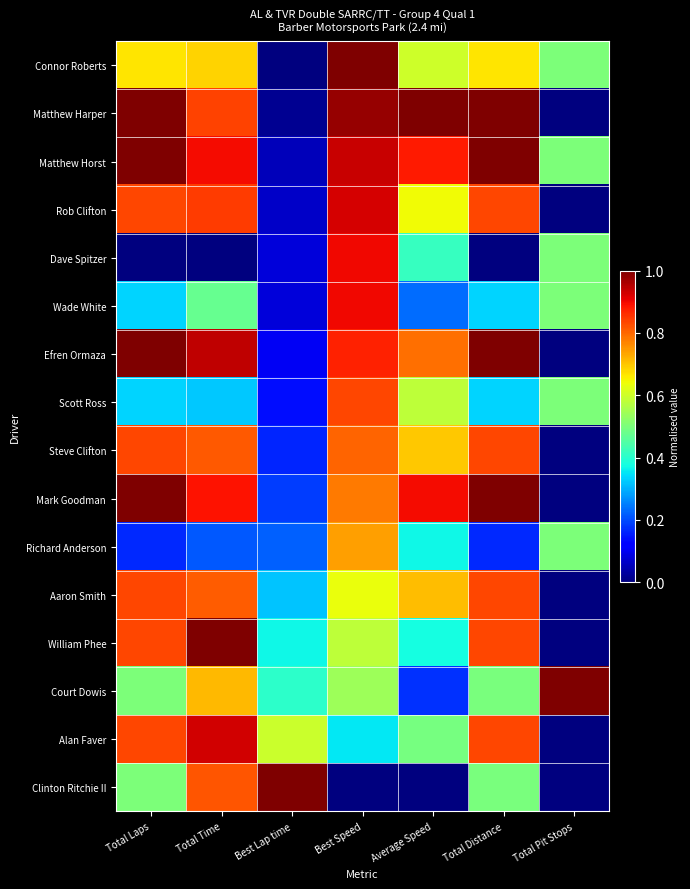

Reading right to left, transcribe all the data shown in this chart.

Connor Roberts: Total Pit Stops=0.5	Total Distance=0.7	Average Speed=0.6	Best Speed=1.0	Best Lap time=0.0	Total Time=0.7	Total Laps=0.7
Matthew Harper: Total Pit Stops=0.0	Total Distance=1.0	Average Speed=1.0	Best Speed=1.0	Best Lap time=0.0	Total Time=0.8	Total Laps=1.0
Matthew Horst: Total Pit Stops=0.5	Total Distance=1.0	Average Speed=0.9	Best Speed=0.9	Best Lap time=0.1	Total Time=0.9	Total Laps=1.0
Rob Clifton: Total Pit Stops=0.0	Total Distance=0.8	Average Speed=0.6	Best Speed=0.9	Best Lap time=0.1	Total Time=0.8	Total Laps=0.8
Dave Spitzer: Total Pit Stops=0.5	Total Distance=0.0	Average Speed=0.4	Best Speed=0.9	Best Lap time=0.1	Total Time=0.0	Total Laps=0.0
Wade White: Total Pit Stops=0.5	Total Distance=0.3	Average Speed=0.2	Best Speed=0.9	Best Lap time=0.1	Total Time=0.5	Total Laps=0.3
Efren Ormaza: Total Pit Stops=0.0	Total Distance=1.0	Average Speed=0.8	Best Speed=0.9	Best Lap time=0.1	Total Time=0.9	Total Laps=1.0
Scott Ross: Total Pit Stops=0.5	Total Distance=0.3	Average Speed=0.6	Best Speed=0.8	Best Lap time=0.1	Total Time=0.3	Total Laps=0.3
Steve Clifton: Total Pit Stops=0.0	Total Distance=0.8	Average Speed=0.7	Best Speed=0.8	Best Lap time=0.2	Total Time=0.8	Total Laps=0.8
Mark Goodman: Total Pit Stops=0.0	Total Distance=1.0	Average Speed=0.9	Best Speed=0.8	Best Lap time=0.2	Total Time=0.9	Total Laps=1.0
Richard Anderson: Total Pit Stops=0.5	Total Distance=0.2	Average Speed=0.4	Best Speed=0.7	Best Lap time=0.2	Total Time=0.2	Total Laps=0.2
Aaron Smith: Total Pit Stops=0.0	Total Distance=0.8	Average Speed=0.7	Best Speed=0.6	Best Lap time=0.3	Total Time=0.8	Total Laps=0.8
William Phee: Total Pit Stops=0.0	Total Distance=0.8	Average Speed=0.4	Best Speed=0.6	Best Lap time=0.4	Total Time=1.0	Total Laps=0.8
Court Dowis: Total Pit Stops=1.0	Total Distance=0.5	Average Speed=0.2	Best Speed=0.5	Best Lap time=0.4	Total Time=0.7	Total Laps=0.5
Alan Faver: Total Pit Stops=0.0	Total Distance=0.8	Average Speed=0.5	Best Speed=0.4	Best Lap time=0.6	Total Time=0.9	Total Laps=0.8
Clinton Ritchie II: Total Pit Stops=0.0	Total Distance=0.5	Average Speed=0.0	Best Speed=0.0	Best Lap time=1.0	Total Time=0.8	Total Laps=0.5